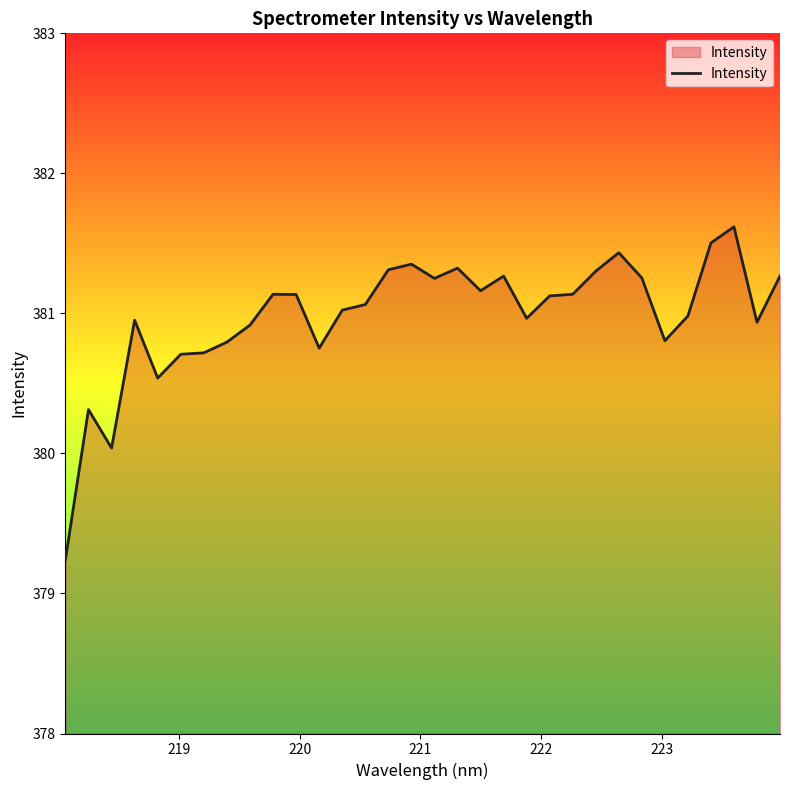

What is the smallest value displayed?

379.2